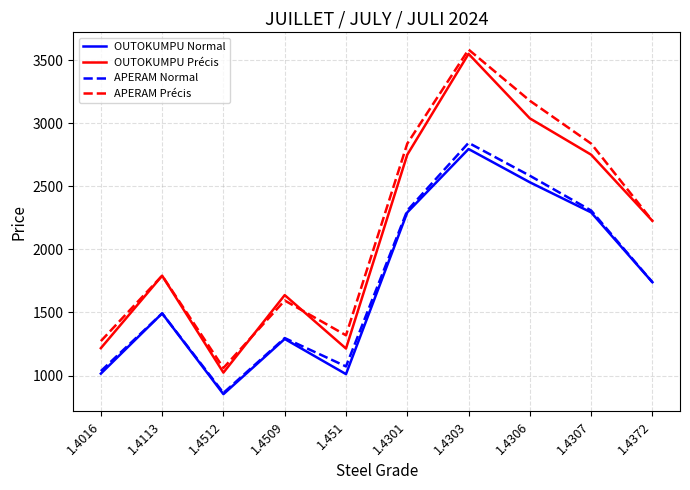

True or false: APERAM Précis has more than 2 points higher than both neighbors.

True